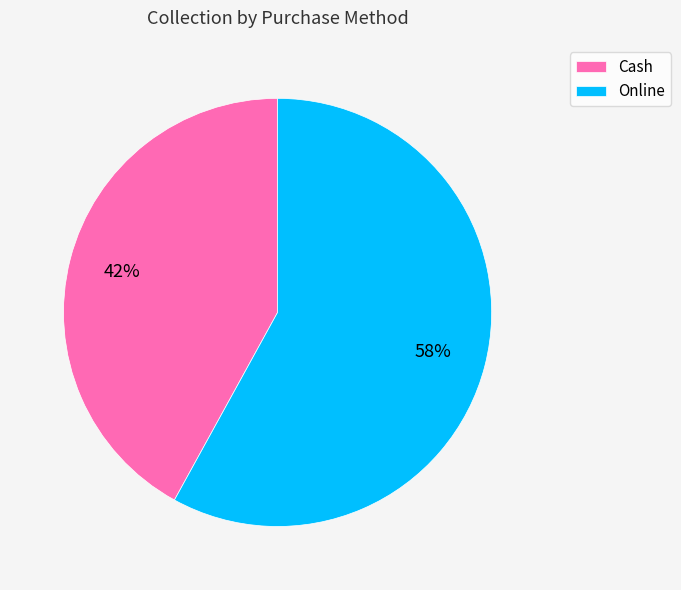

To the nearest percent, what is the average slice percentage?

50%